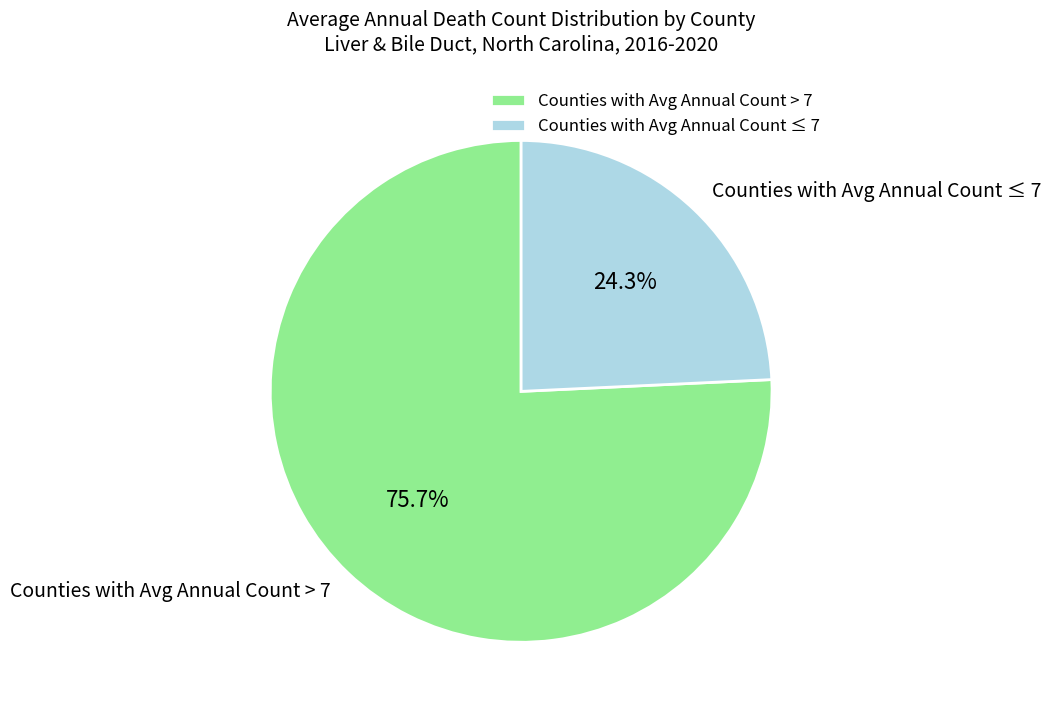

Which category has the biggest portion of the pie?

Counties with Avg Annual Count > 7